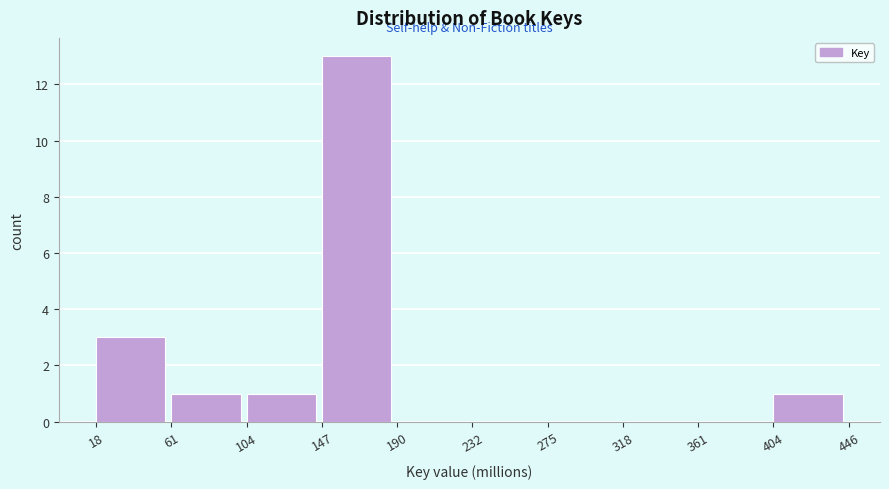

Reading left to right, transcribe this chart: for each bar, give the range it covers on the x-axis and its height. The values are not printed on the chart, so give them approximately, as read against the axis.

18 to 61: 3
61 to 104: 1
104 to 147: 1
147 to 190: 13
190 to 232: 0
232 to 275: 0
275 to 318: 0
318 to 361: 0
361 to 404: 0
404 to 446: 1